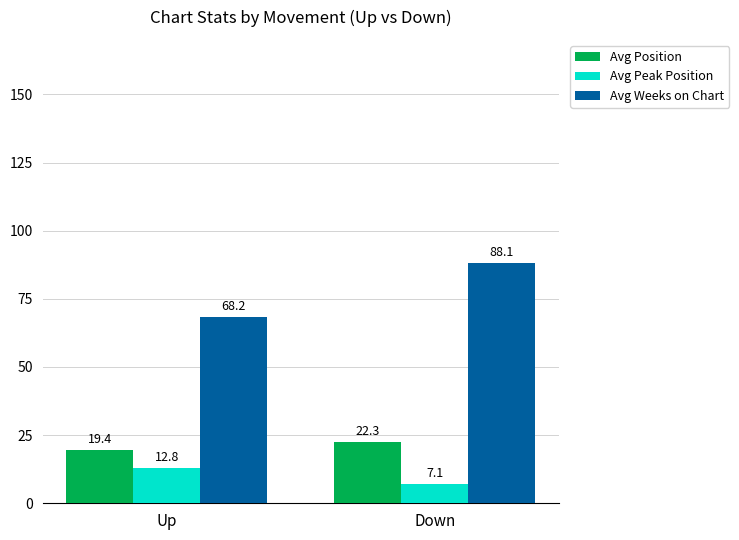

What is the spread (max minus min) of values at Down?

81.0